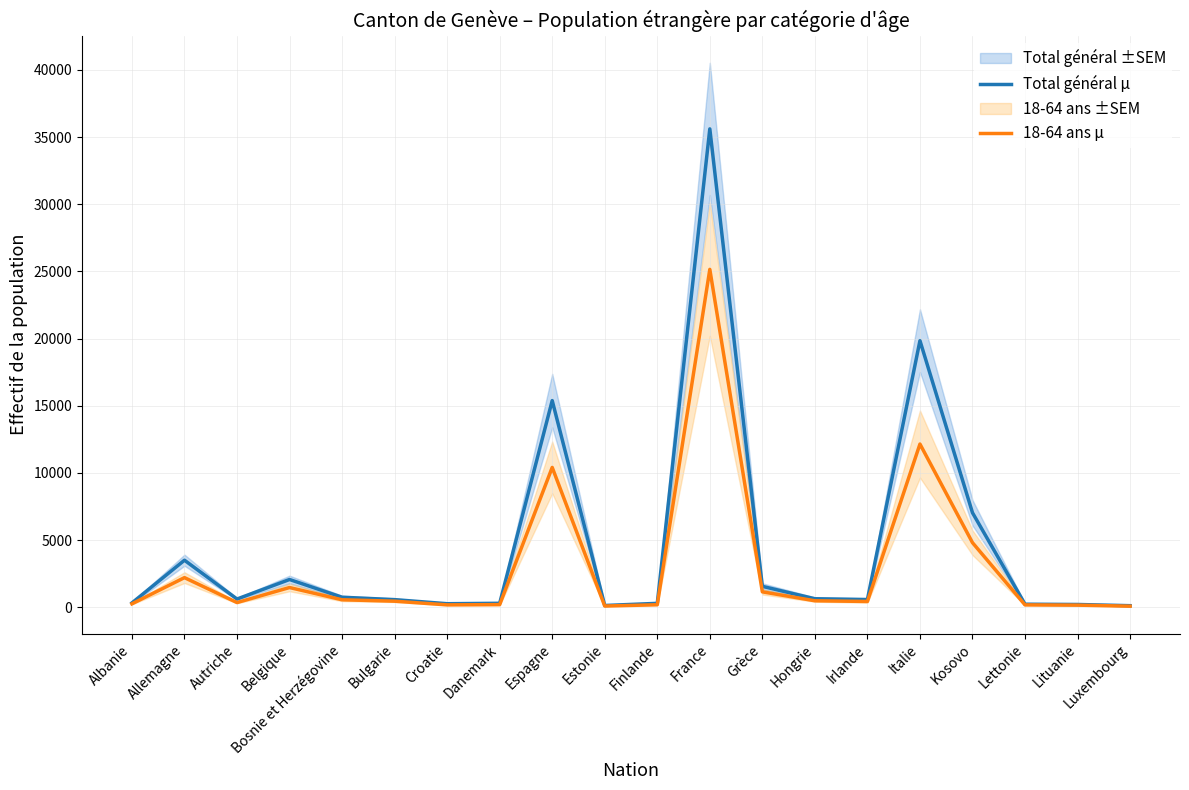

Which series has the widest spread of values?

Total général μ